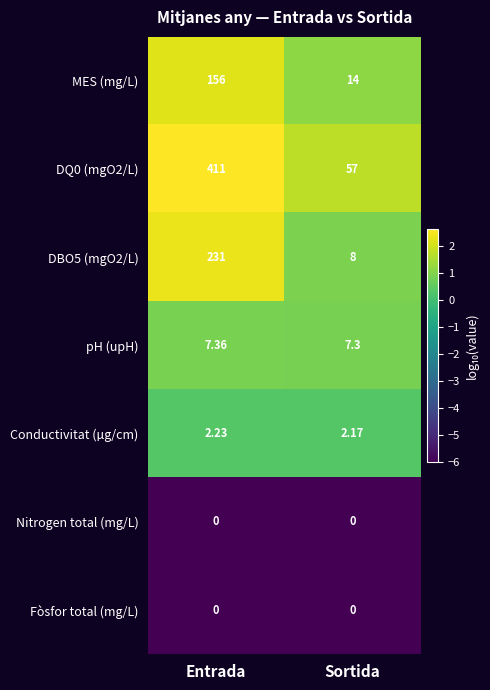

List the labels in order of MES (mg/L) value, largest first.

Entrada, Sortida